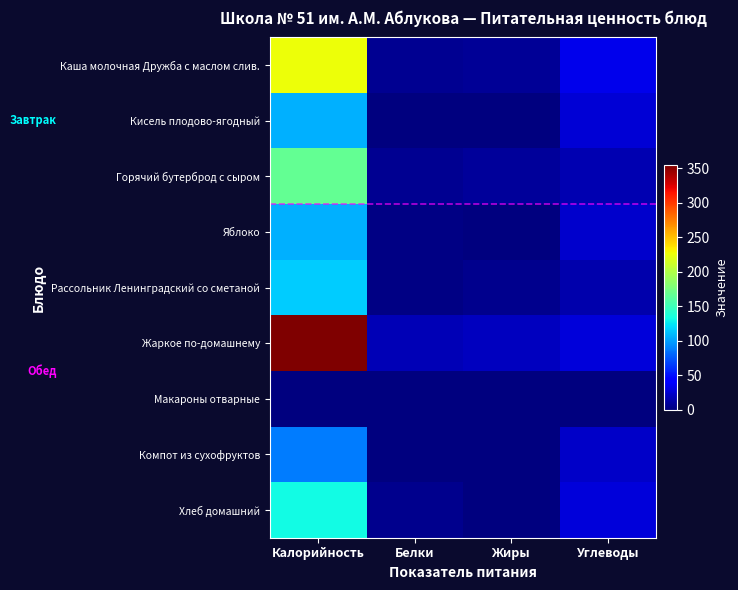

At which category is the sum across all series the highest?

Калорийность